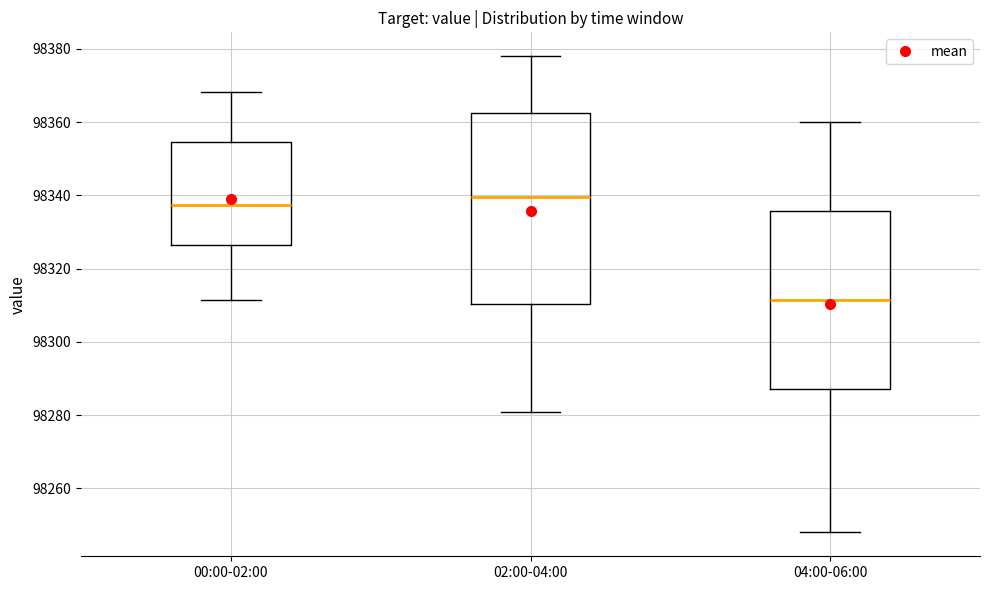

Which box is the tallest, from its lower edge to its upper edge?

02:00-04:00